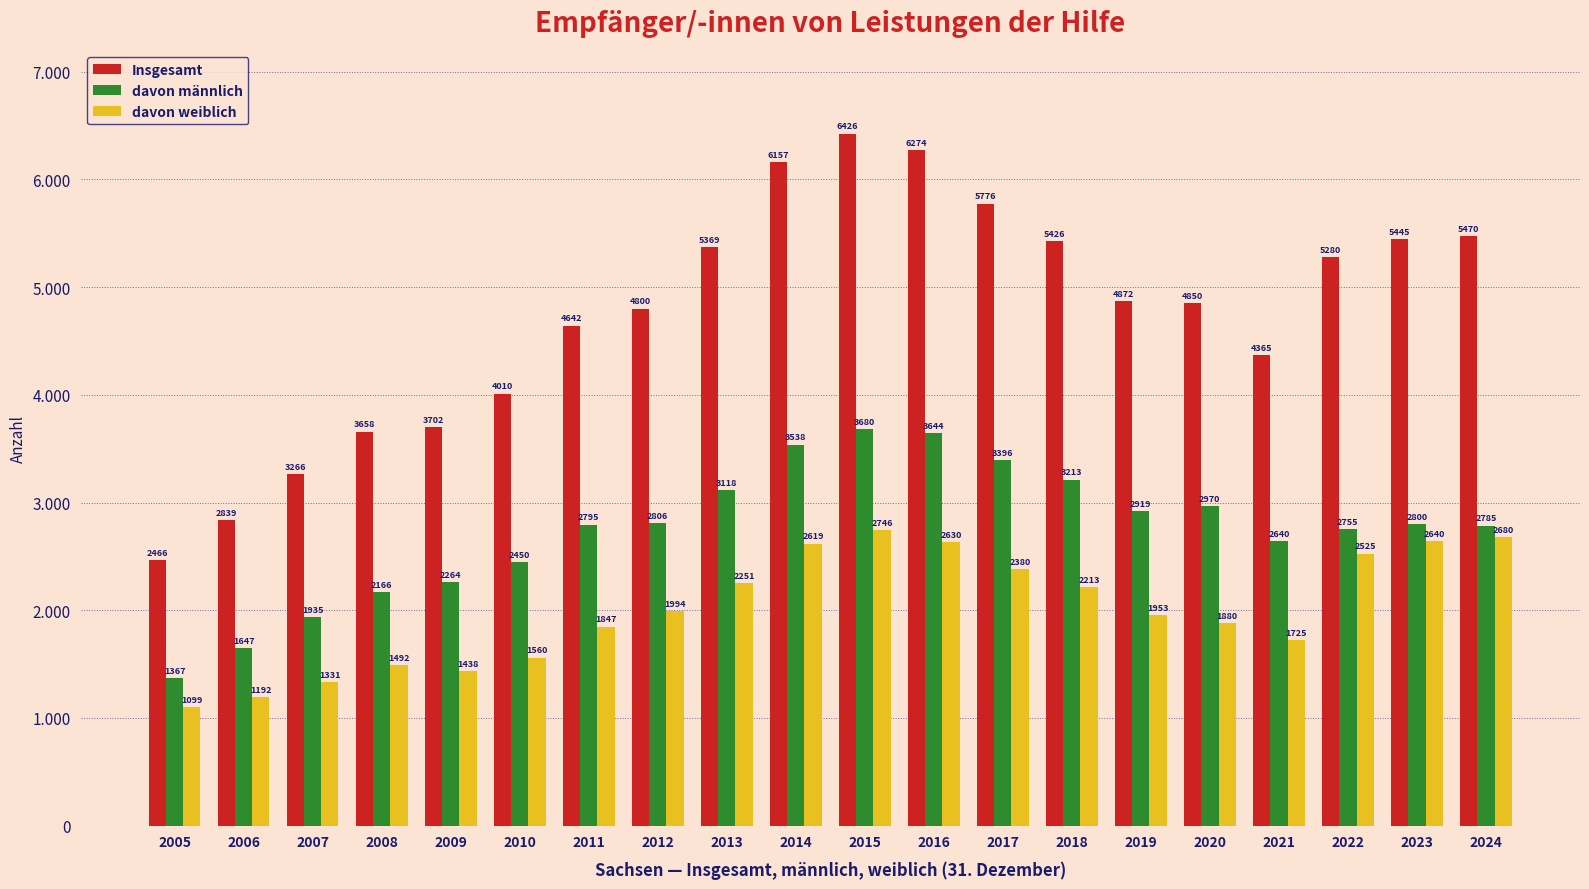

Reading left to right, extract all data points from this chart.

Insgesamt: 2466	2839	3266	3658	3702	4010	4642	4800	5369	6157	6426	6274	5776	5426	4872	4850	4365	5280	5445	5470
davon männlich: 1367	1647	1935	2166	2264	2450	2795	2806	3118	3538	3680	3644	3396	3213	2919	2970	2640	2755	2800	2785
davon weiblich: 1099	1192	1331	1492	1438	1560	1847	1994	2251	2619	2746	2630	2380	2213	1953	1880	1725	2525	2640	2680